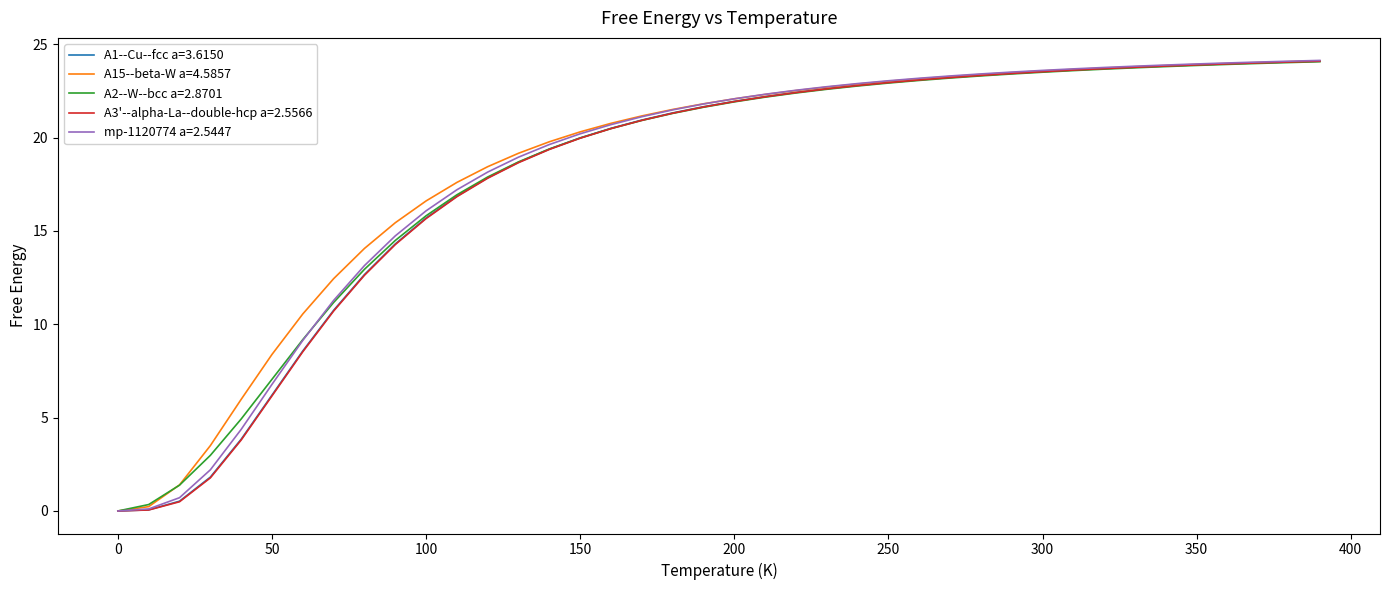

What is the highest value of the A15--beta-W a=4.5857 series?

24.1